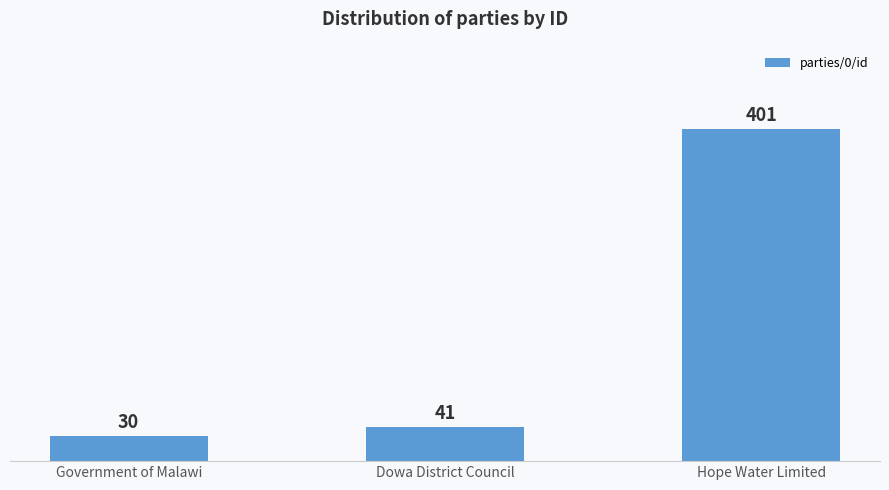

The value at Dowa District Council is 73. True or false?

False